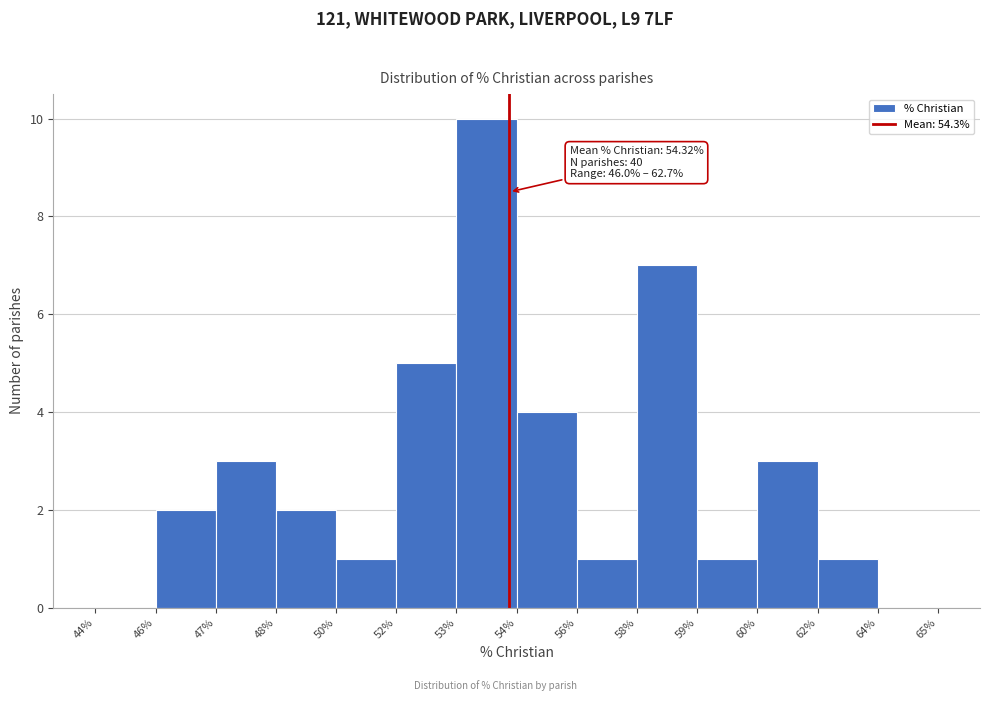

Reading left to right, list all the values displayed in this chart.

44%=0	46%=2	47%=3	48%=2	50%=1	52%=5	53%=10	54%=4	56%=1	58%=7	59%=1	60%=3	62%=1	64%=0